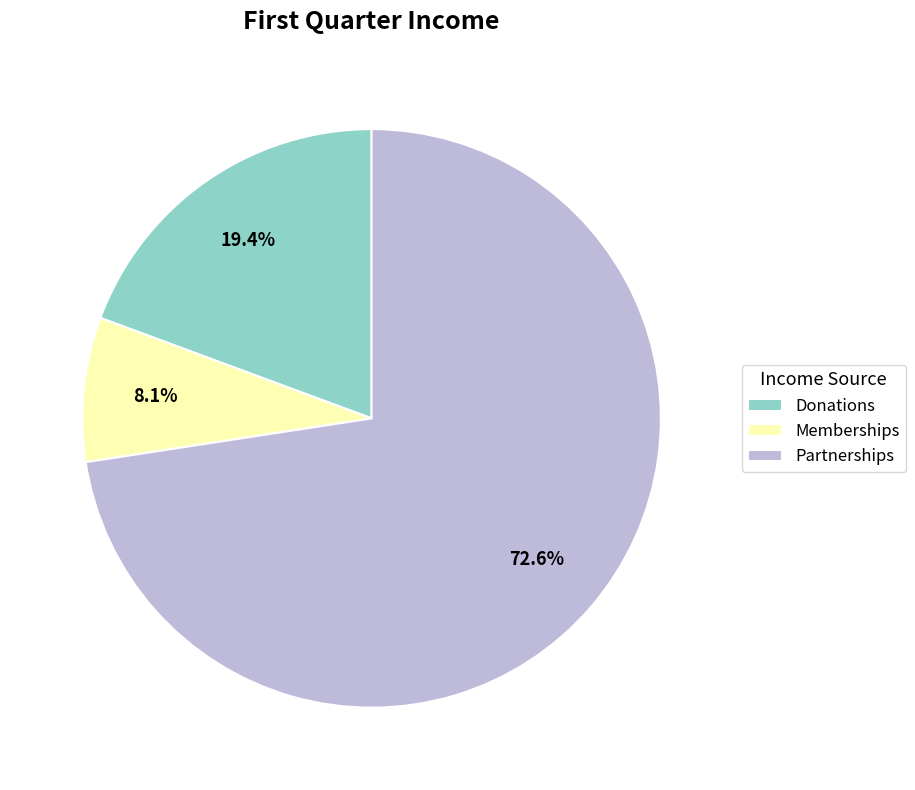

Approximately how many times larger is the value at Memberships compared to Partnerships?

0.1